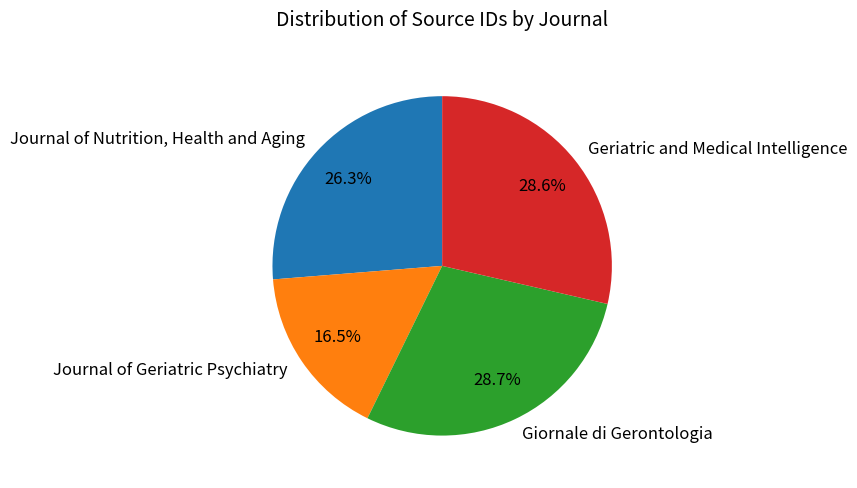

Does Giornale di Gerontologia represent more than half of the total?

No